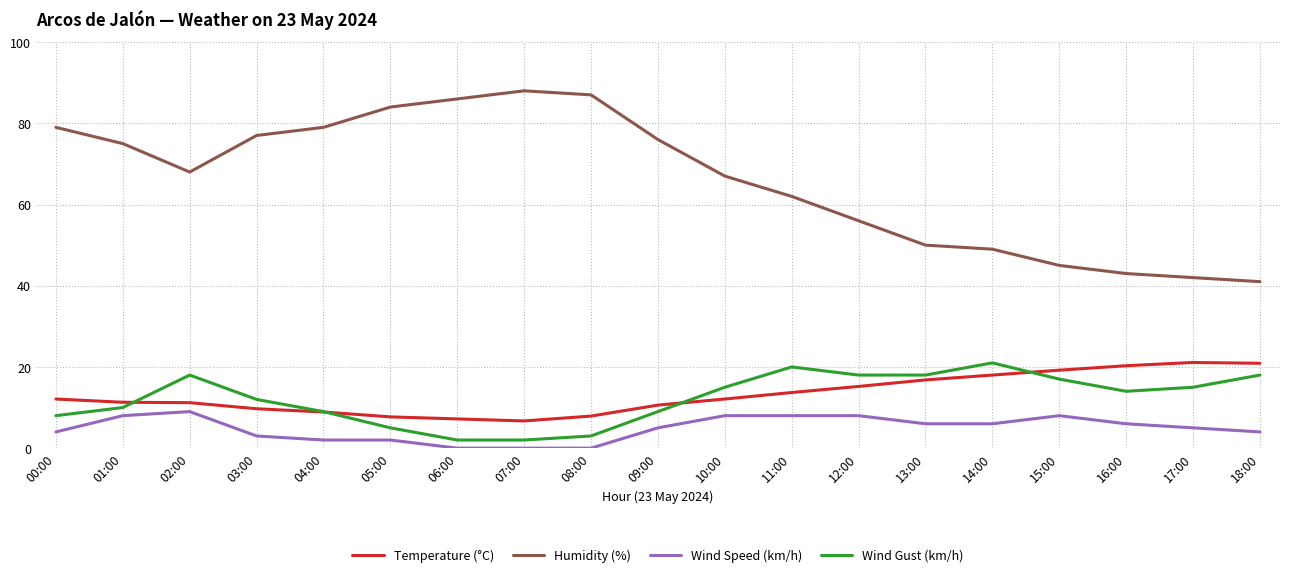

What are all the series names shown in the legend?

Temperature (°C), Humidity (%), Wind Speed (km/h), Wind Gust (km/h)